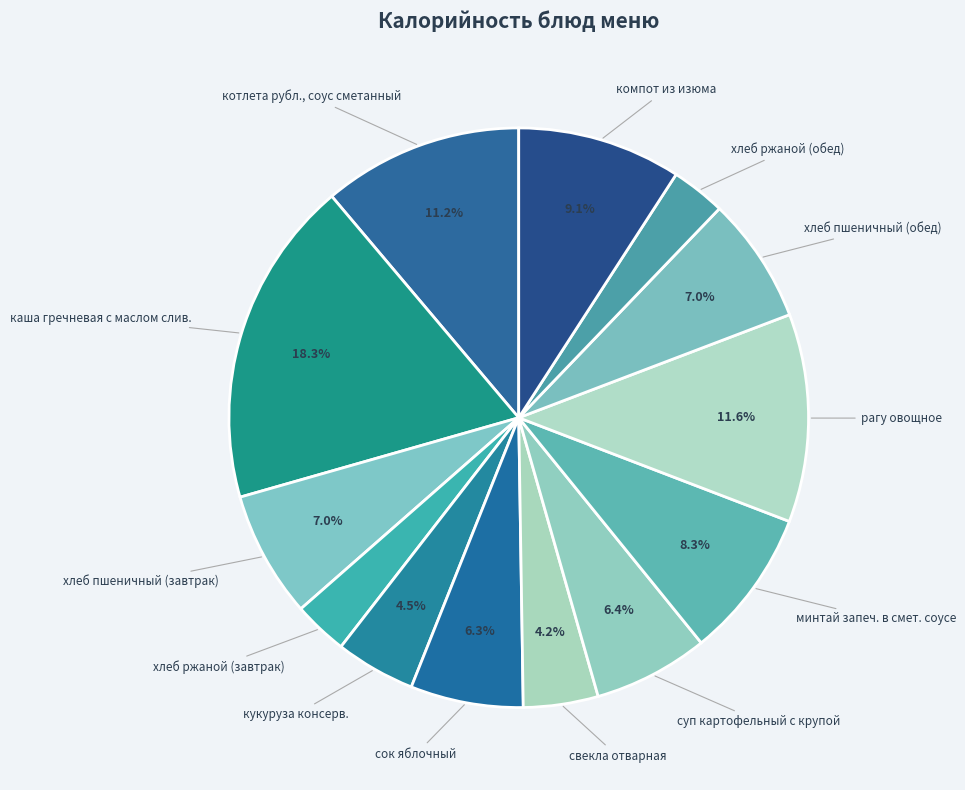

Which category has the smallest portion of the pie?

хлеб ржаной (завтрак)